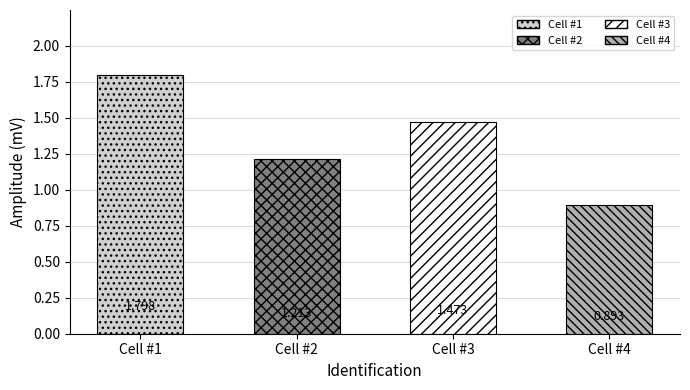

Reading right to left, transcribe all the data shown in this chart.

0.9	1.5	1.2	1.8